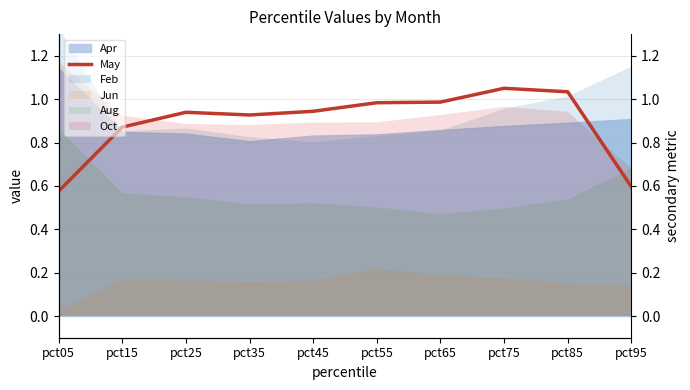

At which category does the chart reach its minimum across all series?

pct05